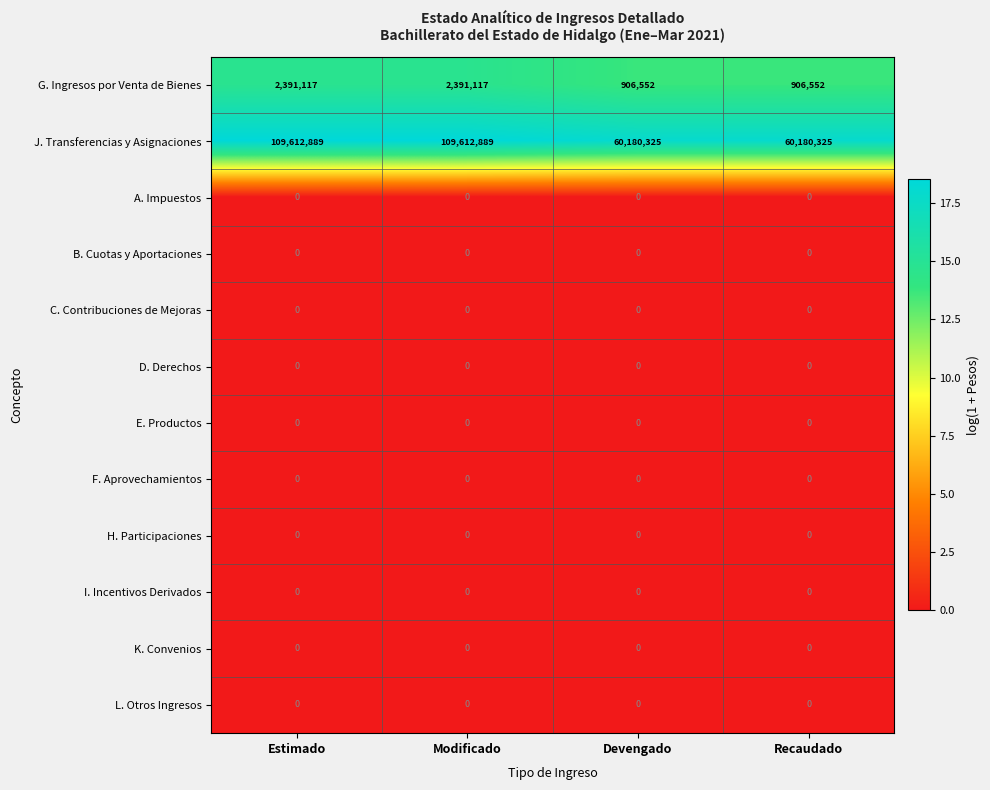

What is the sum of all G. Ingresos por Venta de Bienes values?

6595338